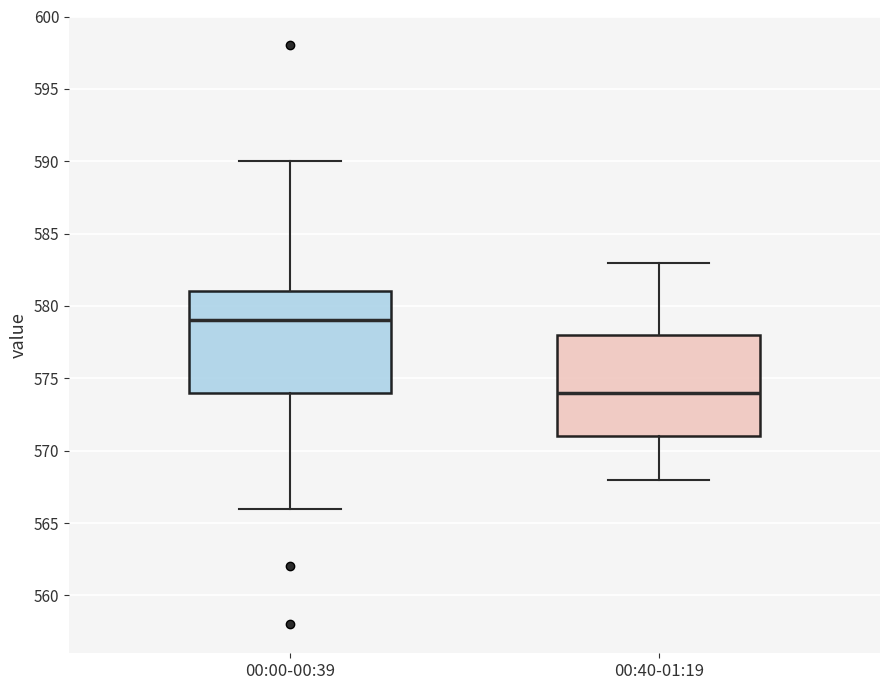

Where is the lower edge of the box for 00:40-01:19 on the y-axis? The values are not printed on the chart, so give them approximately, as read against the axis.

571